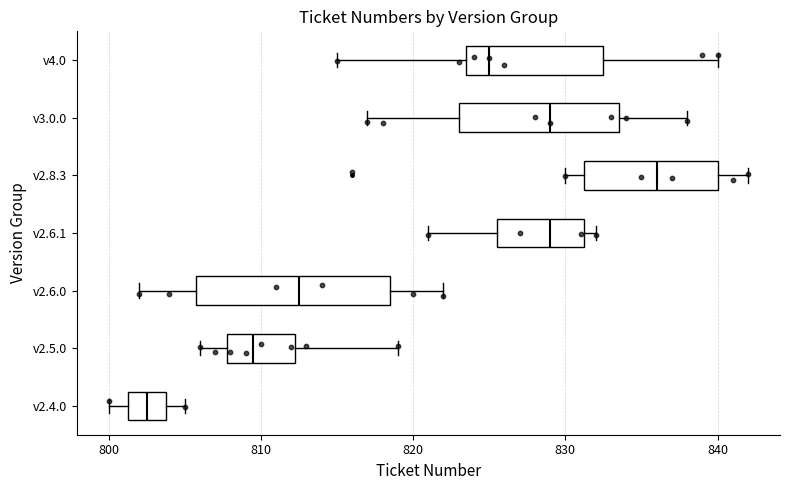

Which box is the widest, from its left edge to its right edge?

v2.6.0